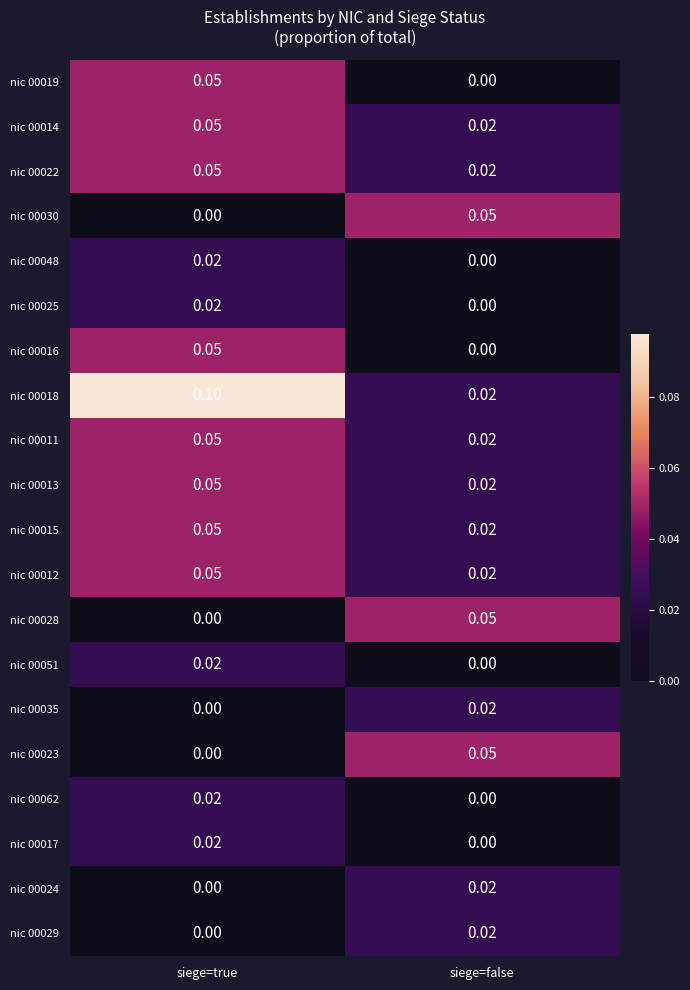

Which series changed the most between siege=true and siege=false?

nic 00018